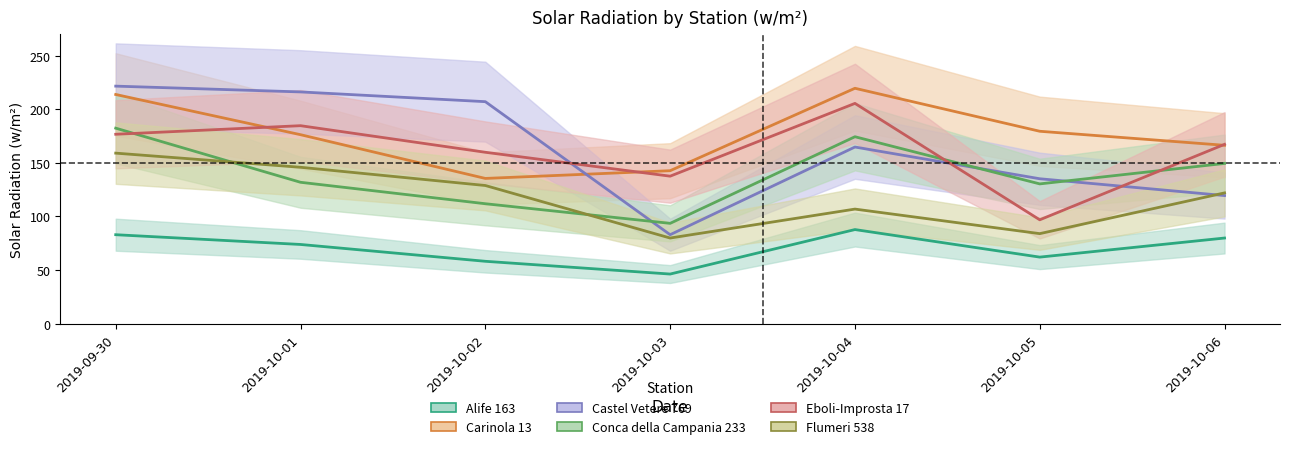

Which series has the largest total across all categories?

Carinola 13